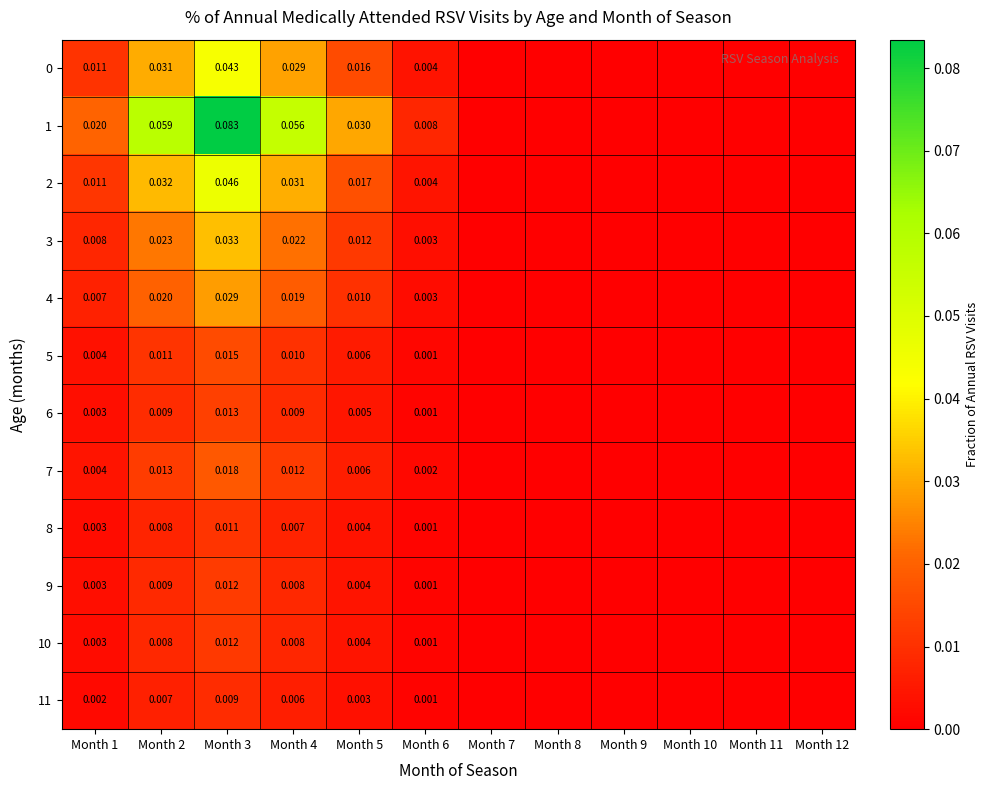

Is the value of 0 at Month 4 greater than the value of 7 at Month 1?

Yes